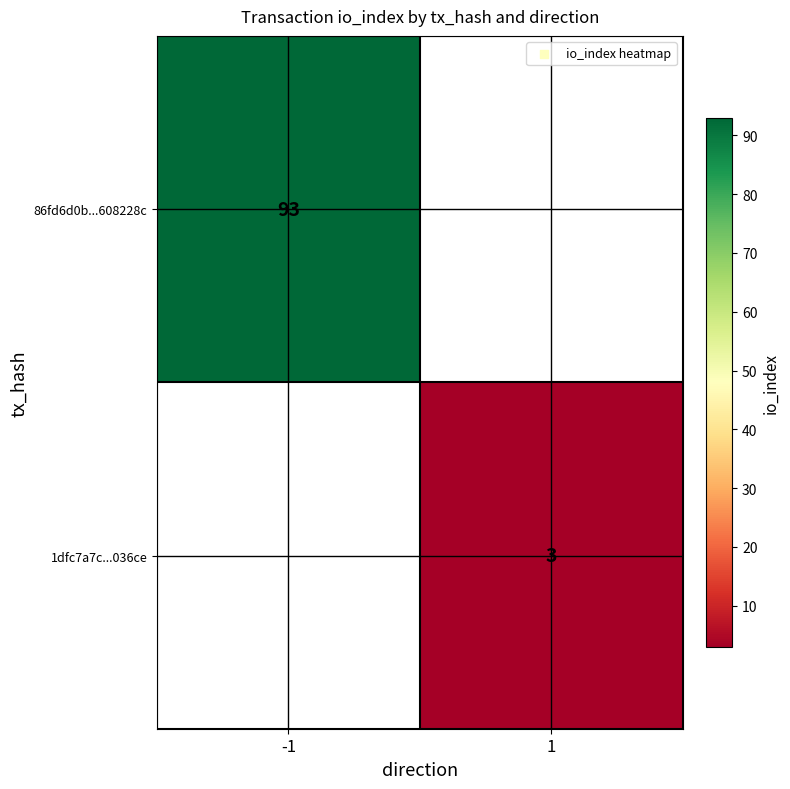

The 86fd6d0b...608228c series shows 147 at -1. True or false?

False